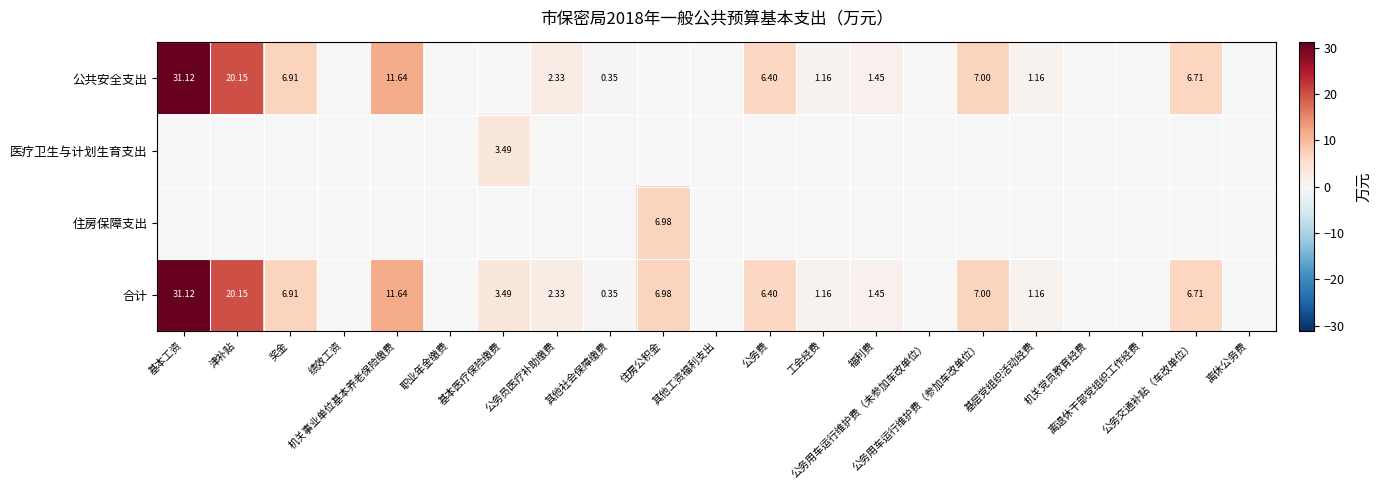

How many distinct data groups are displayed?

4